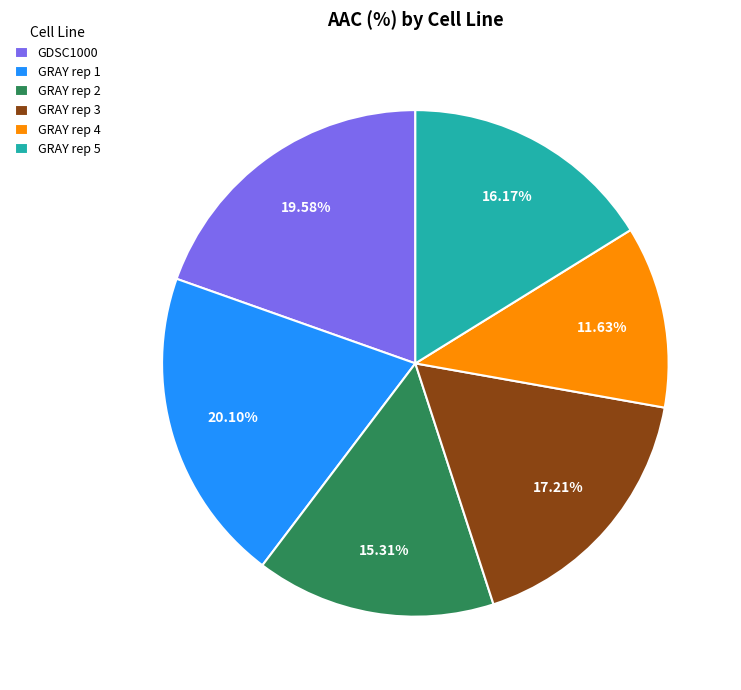

True or false: GRAY rep 2 accounts for 9% of the total.

False